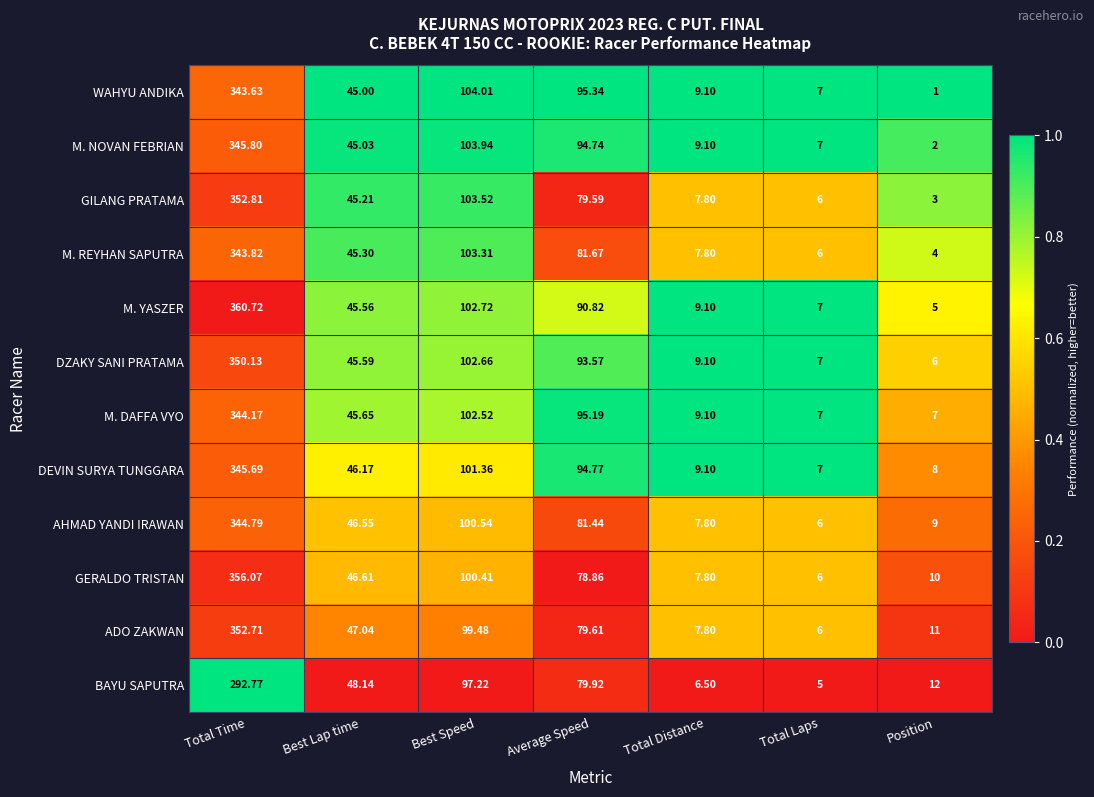

At Total Time, list the series in order from smallest to largest.

BAYU SAPUTRA, WAHYU ANDIKA, M. REYHAN SAPUTRA, M. DAFFA VYO, AHMAD YANDI IRAWAN, DEVIN SURYA TUNGGARA, M. NOVAN FEBRIAN, DZAKY SANI PRATAMA, ADO ZAKWAN, GILANG PRATAMA, GERALDO TRISTAN, M. YASZER